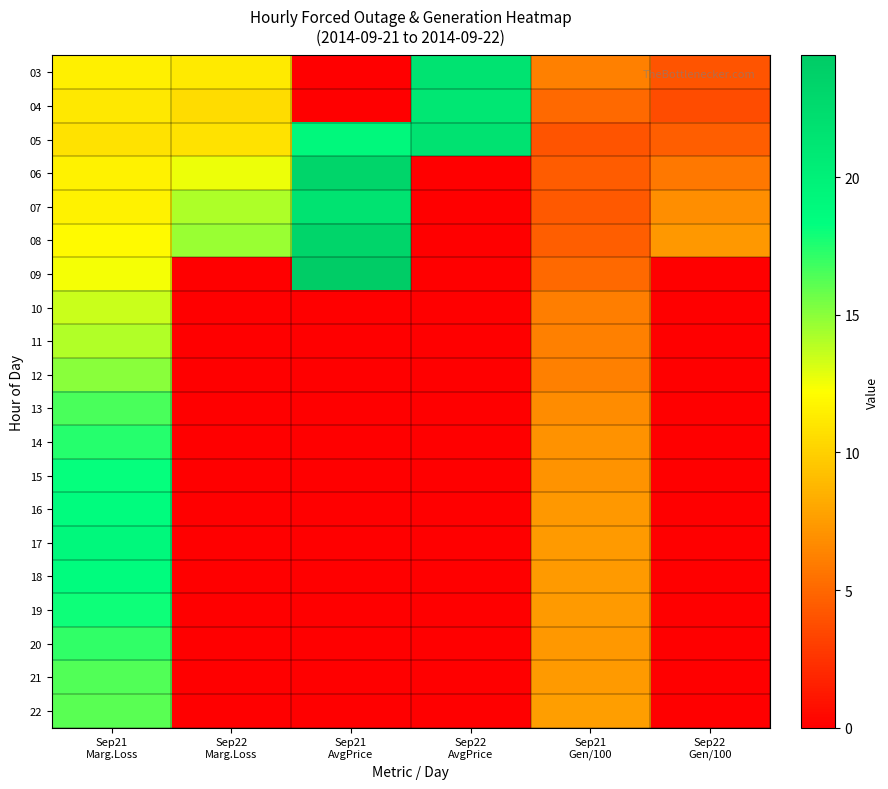

Reading right to left, list all the values displayed in this chart.

03: Sep22
Gen/100=4.0	Sep21
Gen/100=6.1	Sep22
AvgPrice=21.6	Sep21
AvgPrice=0.0	Sep22
Marg.Loss=11.2	Sep21
Marg.Loss=11.5
04: Sep22
Gen/100=3.7	Sep21
Gen/100=5.1	Sep22
AvgPrice=21.1	Sep21
AvgPrice=0.0	Sep22
Marg.Loss=10.5	Sep21
Marg.Loss=11.1
05: Sep22
Gen/100=4.5	Sep21
Gen/100=4.0	Sep22
AvgPrice=21.7	Sep21
AvgPrice=19.1	Sep22
Marg.Loss=10.9	Sep21
Marg.Loss=10.8
06: Sep22
Gen/100=5.8	Sep21
Gen/100=4.4	Sep22
AvgPrice=0.0	Sep21
AvgPrice=23.2	Sep22
Marg.Loss=12.7	Sep21
Marg.Loss=11.6
07: Sep22
Gen/100=6.9	Sep21
Gen/100=4.4	Sep22
AvgPrice=0.0	Sep21
AvgPrice=21.6	Sep22
Marg.Loss=14.2	Sep21
Marg.Loss=11.6
08: Sep22
Gen/100=7.3	Sep21
Gen/100=4.6	Sep22
AvgPrice=0.0	Sep21
AvgPrice=23.2	Sep22
Marg.Loss=14.7	Sep21
Marg.Loss=12.0
09: Sep22
Gen/100=0.0	Sep21
Gen/100=5.1	Sep22
AvgPrice=0.0	Sep21
AvgPrice=24.4	Sep22
Marg.Loss=0.0	Sep21
Marg.Loss=12.5
10: Sep22
Gen/100=0.0	Sep21
Gen/100=6.0	Sep22
AvgPrice=0.0	Sep21
AvgPrice=0.0	Sep22
Marg.Loss=0.0	Sep21
Marg.Loss=13.5
11: Sep22
Gen/100=0.0	Sep21
Gen/100=6.2	Sep22
AvgPrice=0.0	Sep21
AvgPrice=0.0	Sep22
Marg.Loss=0.0	Sep21
Marg.Loss=14.1
12: Sep22
Gen/100=0.0	Sep21
Gen/100=6.2	Sep22
AvgPrice=0.0	Sep21
AvgPrice=0.0	Sep22
Marg.Loss=0.0	Sep21
Marg.Loss=15.0
13: Sep22
Gen/100=0.0	Sep21
Gen/100=6.8	Sep22
AvgPrice=0.0	Sep21
AvgPrice=0.0	Sep22
Marg.Loss=0.0	Sep21
Marg.Loss=16.6
14: Sep22
Gen/100=0.0	Sep21
Gen/100=7.0	Sep22
AvgPrice=0.0	Sep21
AvgPrice=0.0	Sep22
Marg.Loss=0.0	Sep21
Marg.Loss=17.4
15: Sep22
Gen/100=0.0	Sep21
Gen/100=7.1	Sep22
AvgPrice=0.0	Sep21
AvgPrice=0.0	Sep22
Marg.Loss=0.0	Sep21
Marg.Loss=18.2
16: Sep22
Gen/100=0.0	Sep21
Gen/100=7.3	Sep22
AvgPrice=0.0	Sep21
AvgPrice=0.0	Sep22
Marg.Loss=0.0	Sep21
Marg.Loss=18.5
17: Sep22
Gen/100=0.0	Sep21
Gen/100=7.4	Sep22
AvgPrice=0.0	Sep21
AvgPrice=0.0	Sep22
Marg.Loss=0.0	Sep21
Marg.Loss=19.1
18: Sep22
Gen/100=0.0	Sep21
Gen/100=7.4	Sep22
AvgPrice=0.0	Sep21
AvgPrice=0.0	Sep22
Marg.Loss=0.0	Sep21
Marg.Loss=18.6
19: Sep22
Gen/100=0.0	Sep21
Gen/100=7.4	Sep22
AvgPrice=0.0	Sep21
AvgPrice=0.0	Sep22
Marg.Loss=0.0	Sep21
Marg.Loss=18.0
20: Sep22
Gen/100=0.0	Sep21
Gen/100=7.3	Sep22
AvgPrice=0.0	Sep21
AvgPrice=0.0	Sep22
Marg.Loss=0.0	Sep21
Marg.Loss=17.1
21: Sep22
Gen/100=0.0	Sep21
Gen/100=7.4	Sep22
AvgPrice=0.0	Sep21
AvgPrice=0.0	Sep22
Marg.Loss=0.0	Sep21
Marg.Loss=16.3
22: Sep22
Gen/100=0.0	Sep21
Gen/100=7.5	Sep22
AvgPrice=0.0	Sep21
AvgPrice=0.0	Sep22
Marg.Loss=0.0	Sep21
Marg.Loss=16.1